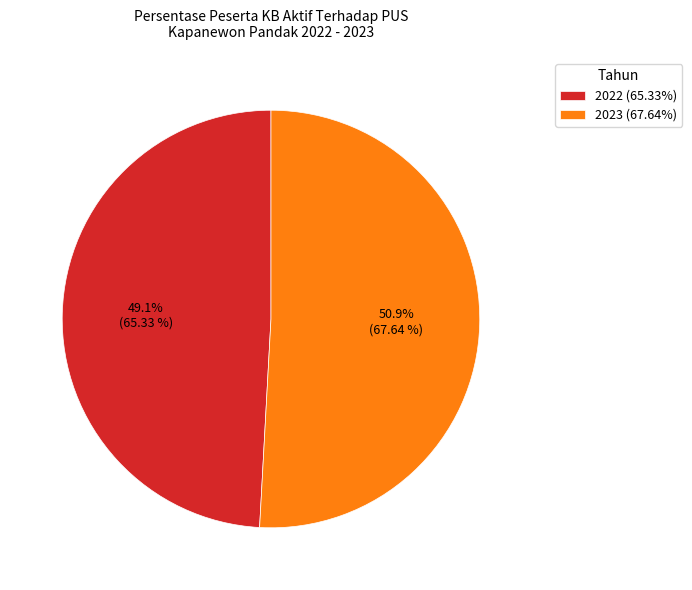

True or false: 2023 accounts for 51% of the total.

True